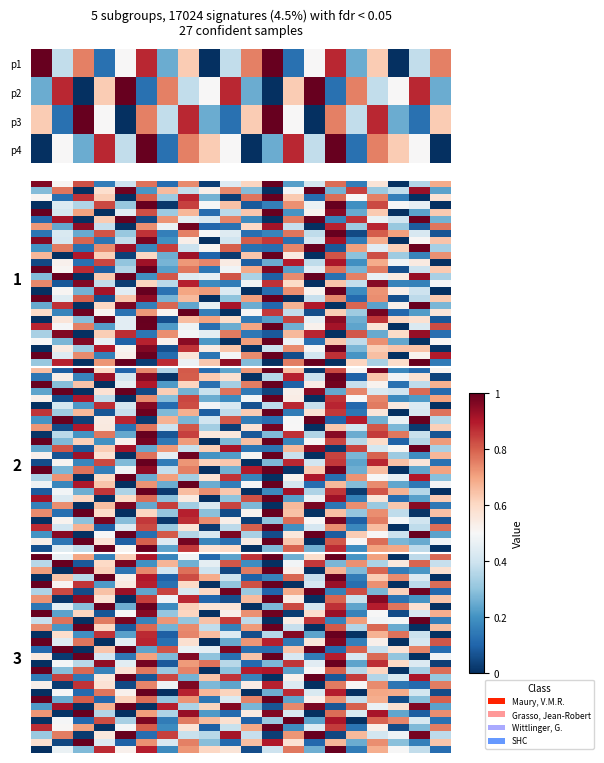

How many series are shown in this chart?

4